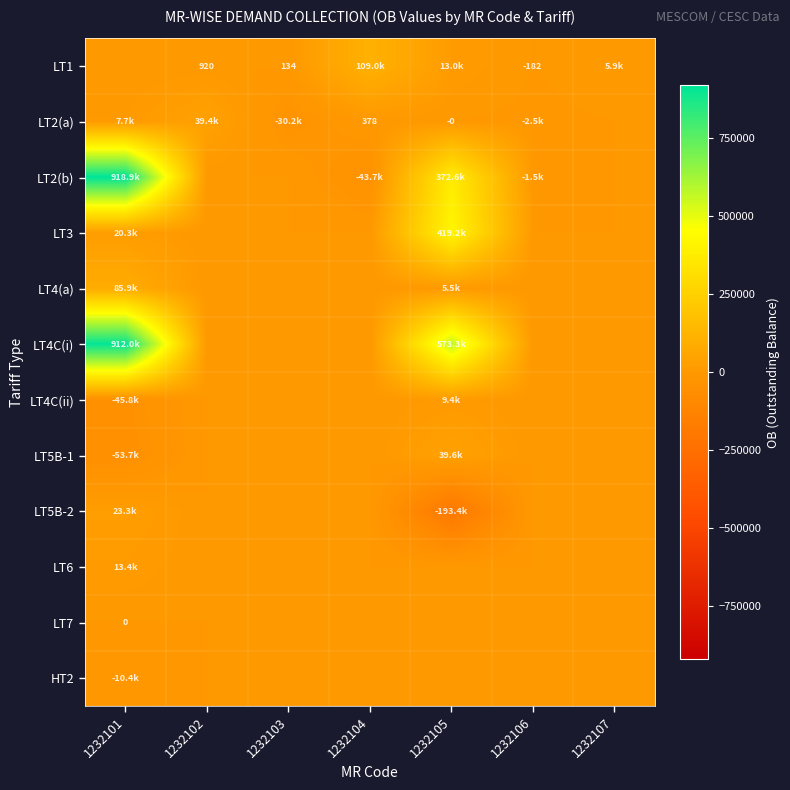

At which category is the sum across all series the highest?

1232101